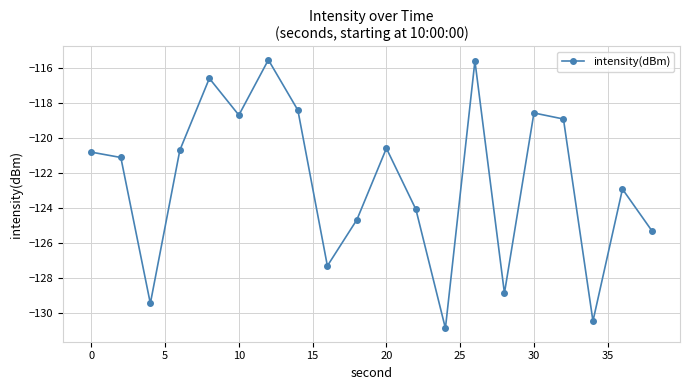

True or false: there are more than 2 points higher than both neighbors.

True